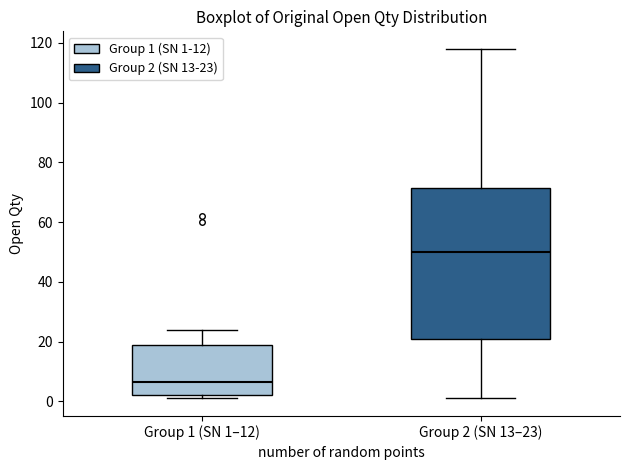

Which box's median line is the lowest?

Group 1 (SN 1–12)